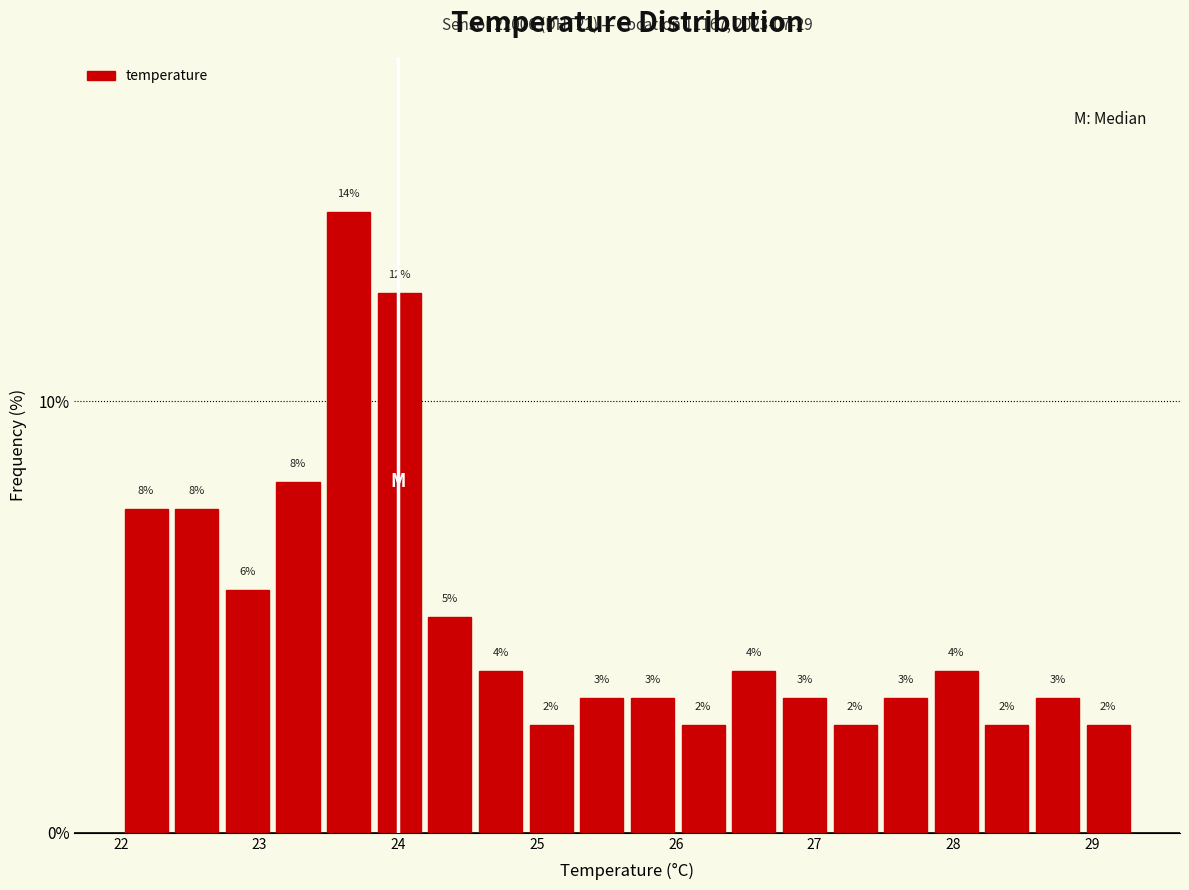

Read against the x-axis, roughly where is the centre of the tallest bar?

23.6